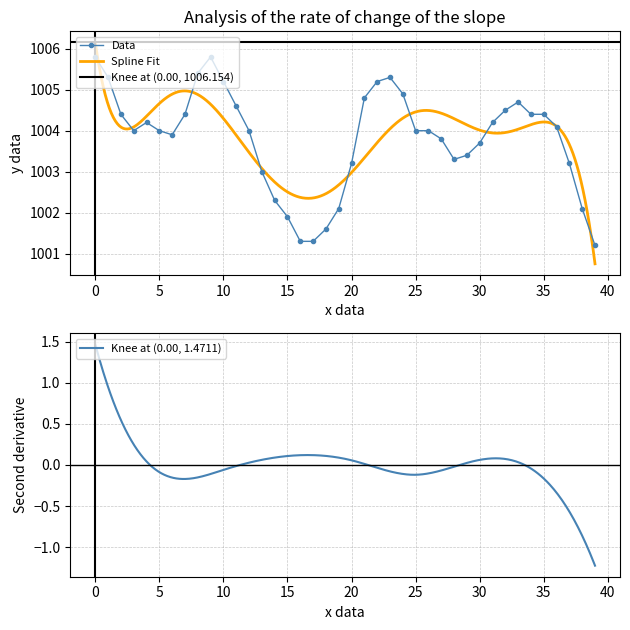

True or false: Data has more than 0 points higher than both neighbors.

True